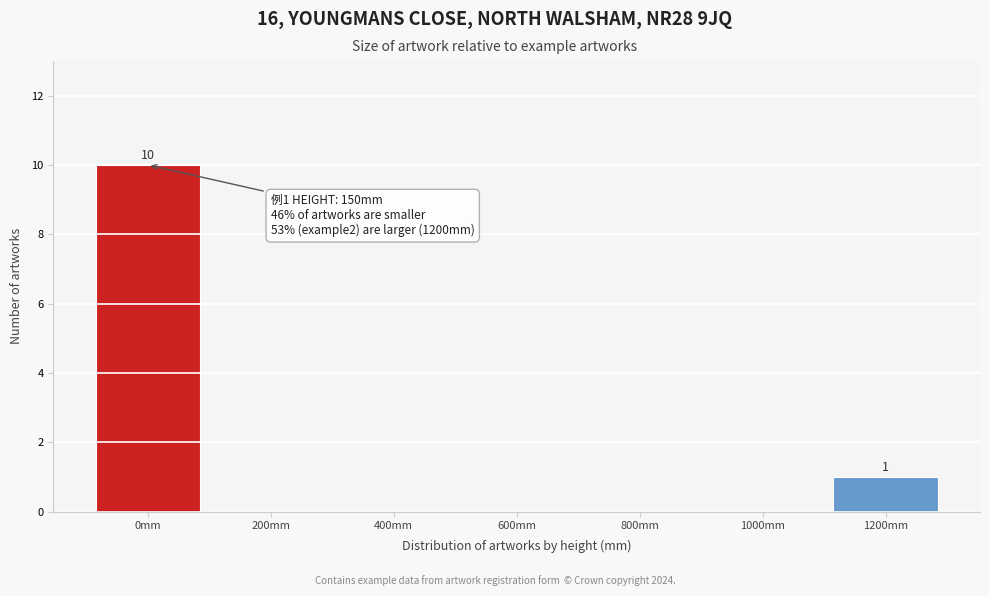

Reading right to left, transcribe all the data shown in this chart.

1200mm=1	1000mm=0	800mm=0	600mm=0	400mm=0	200mm=0	0mm=10